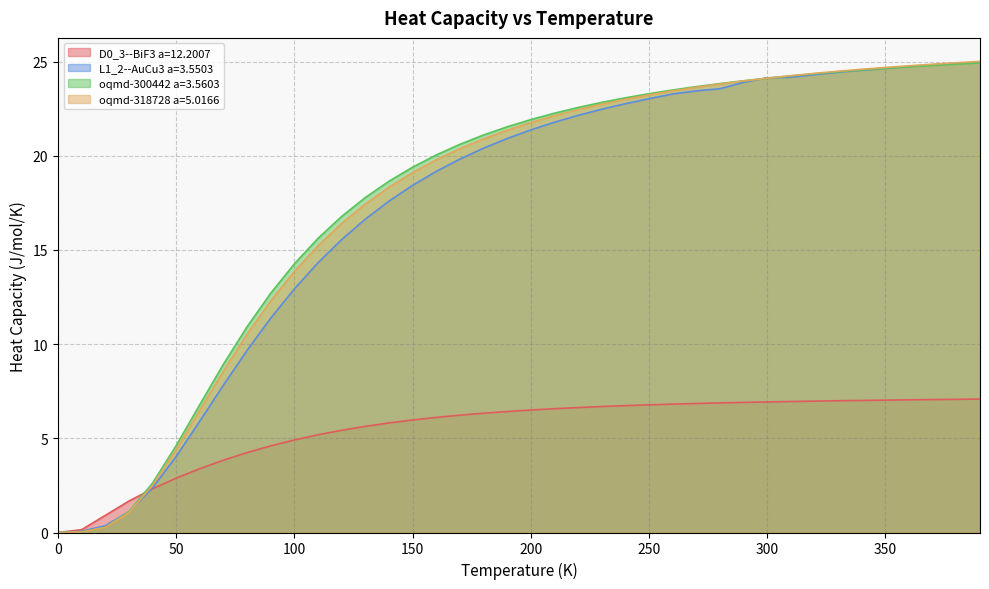

How many values in the oqmd-300442 a=3.5603 series exceed 21?

22